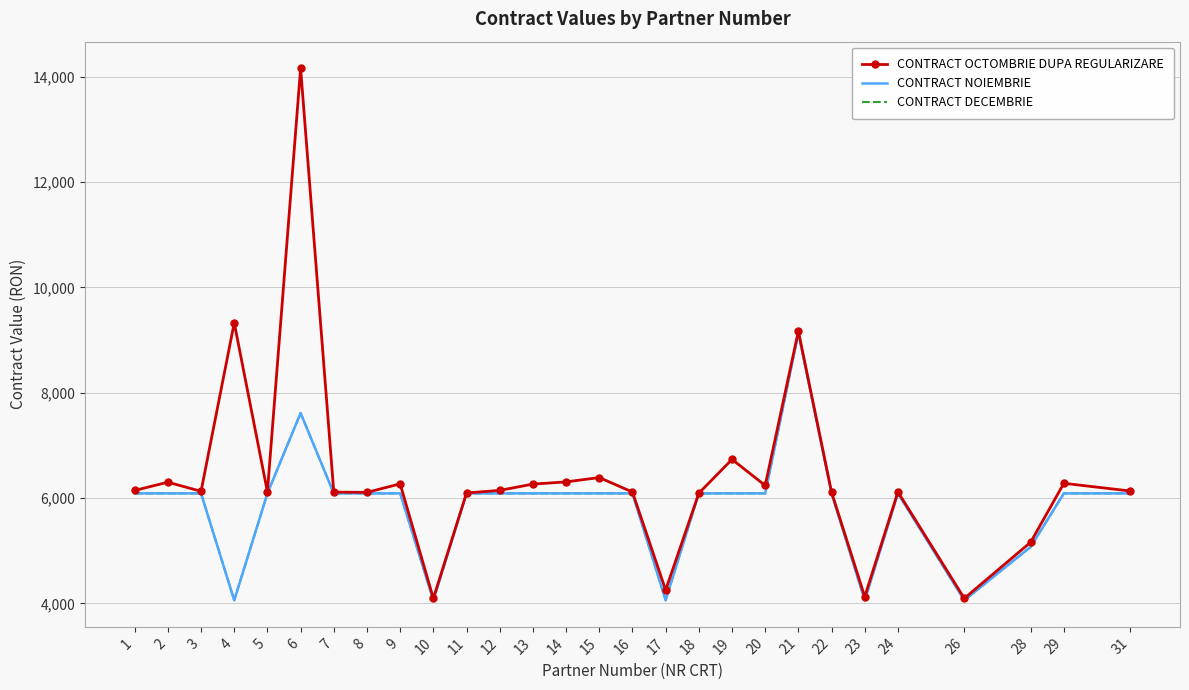

What is the value of the CONTRACT NOIEMBRIE point at the 10th from the left?

4060.0